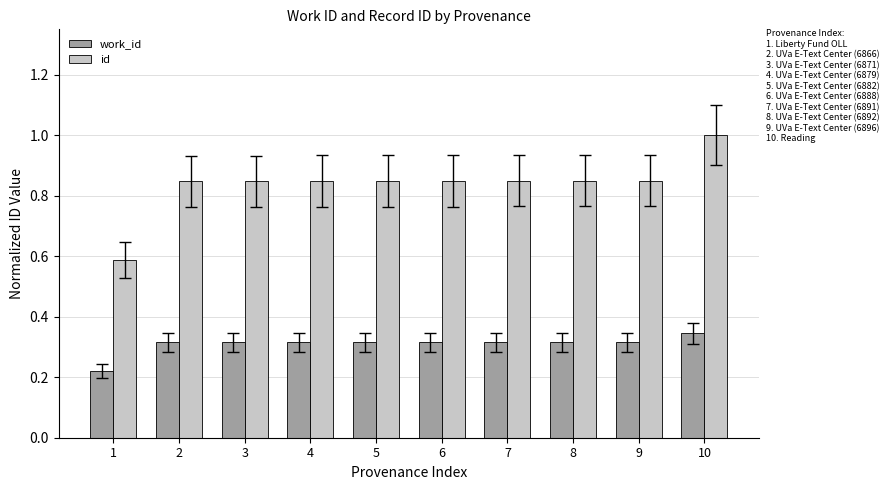

What is the total value across all series at 3?

1.2